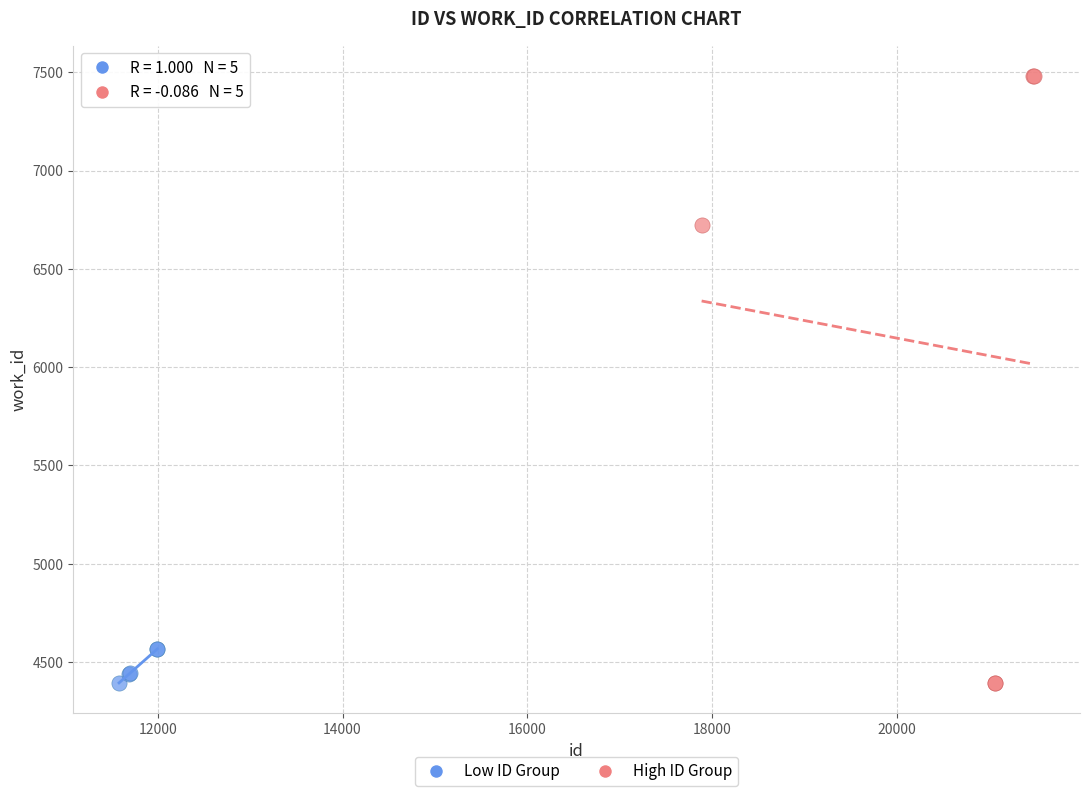

Which series has the widest spread of Y values?

High ID Group